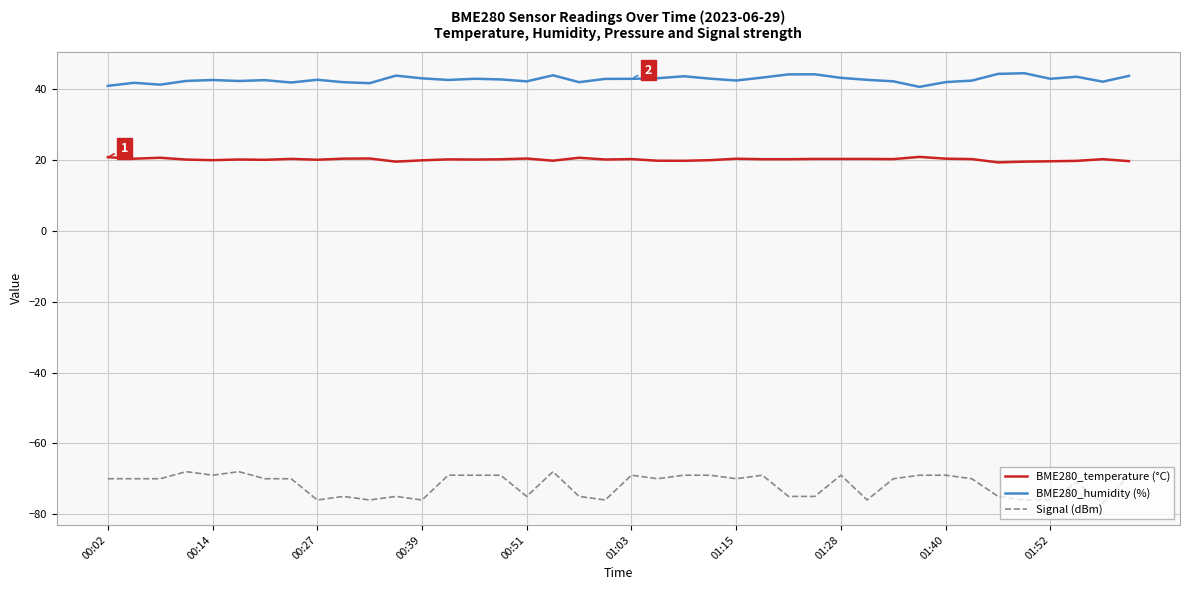

True or false: BME280_temperature (°C) and Signal (dBm) cross at least once.

False